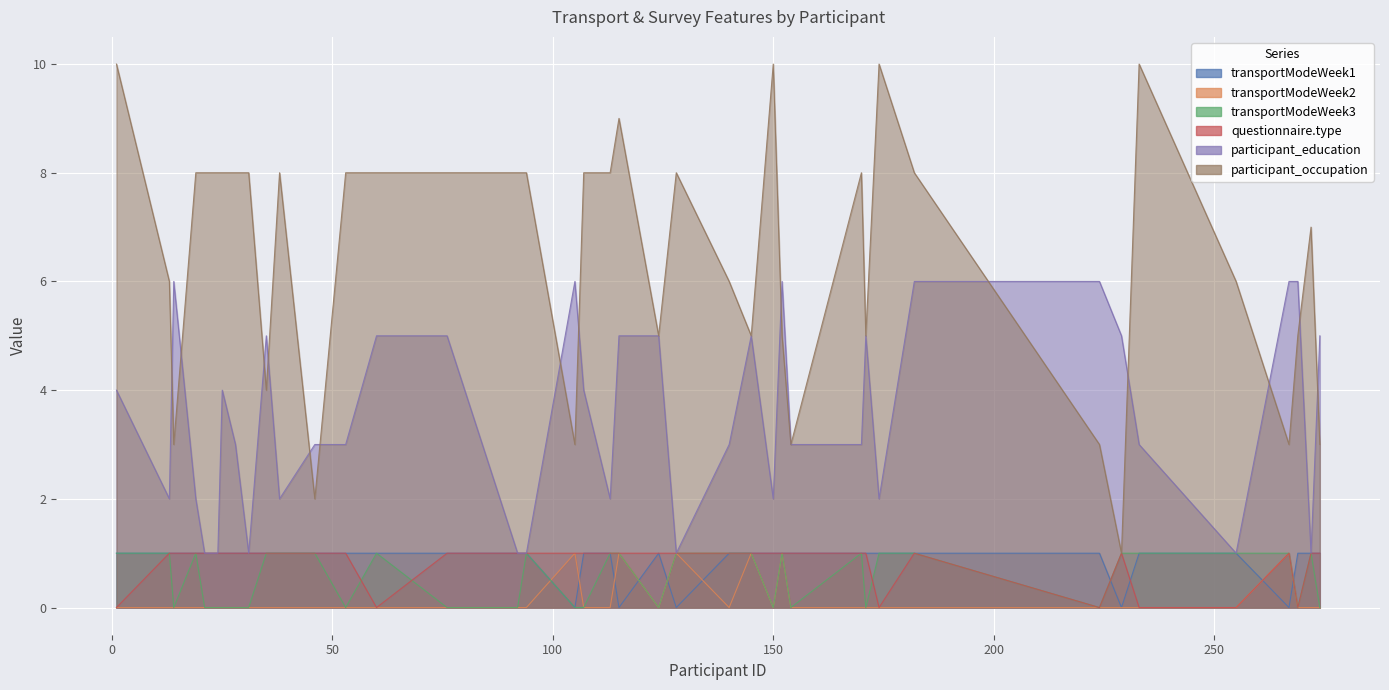

What is the difference between the maximum and second lowest values in the questionnaire.type series?

1